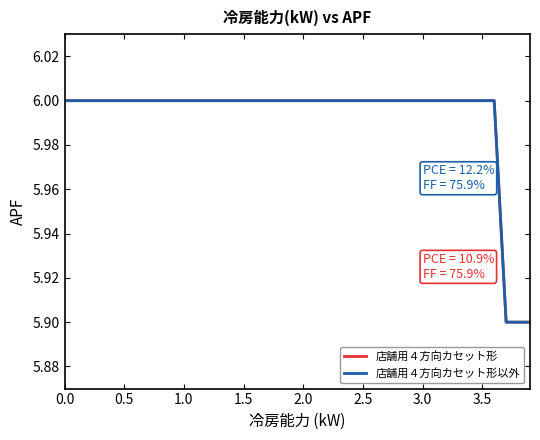

What is the greatest value displayed?

6.0